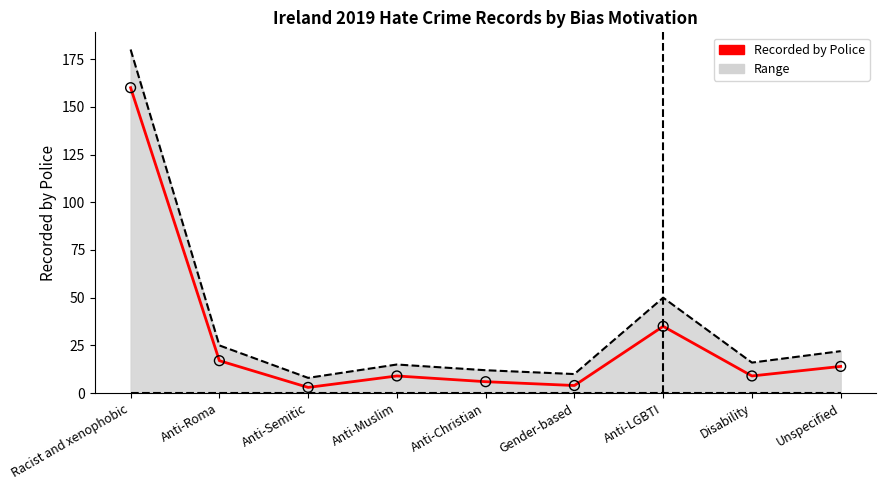

What is the total value across all series at Unspecified?

36